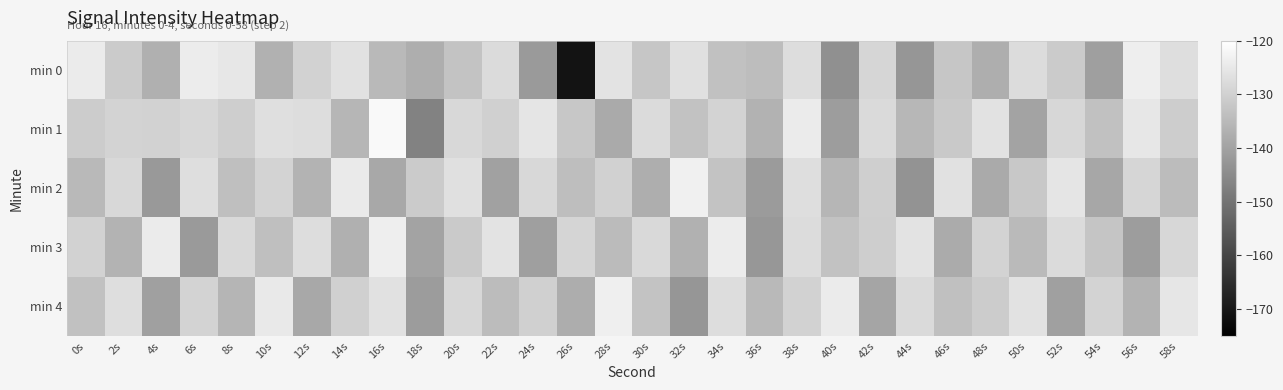

What is the total value across all series at 6s?

-651.1